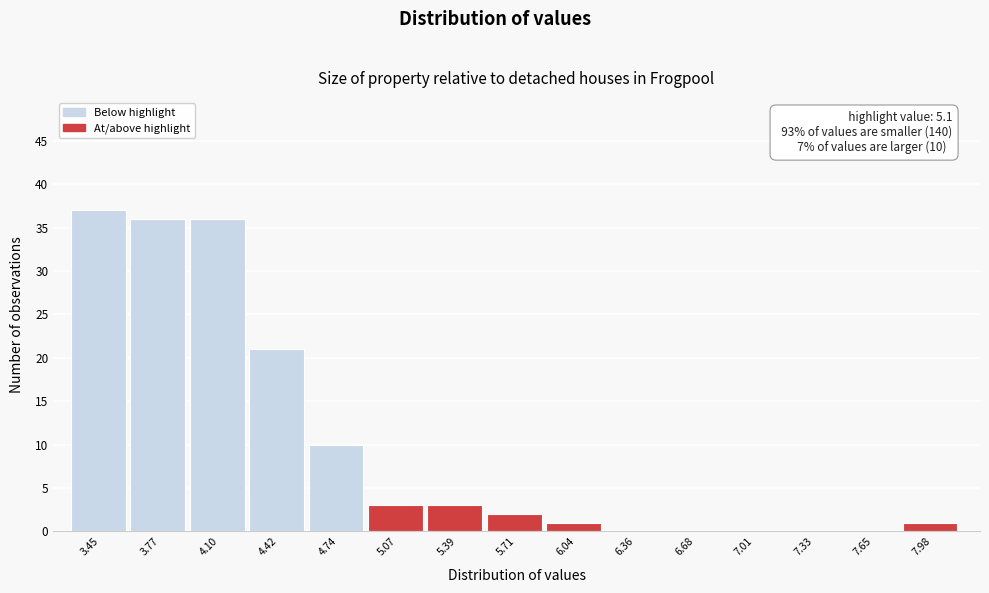

Reading right to left, list all the values displayed in this chart.

7.98=1	7.65=0	7.33=0	7.01=0	6.68=0	6.36=0	6.04=1	5.71=2	5.39=3	5.07=3	4.74=10	4.42=21	4.10=36	3.77=36	3.45=37